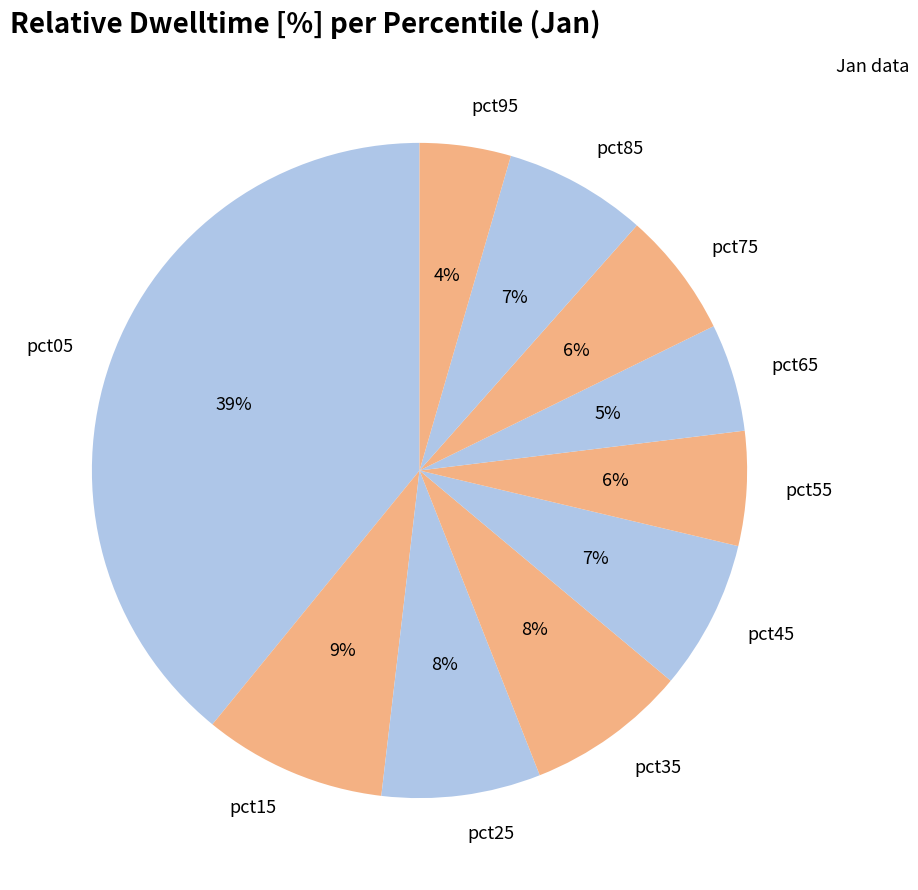

To the nearest percent, what portion does pct75 represent?

6%